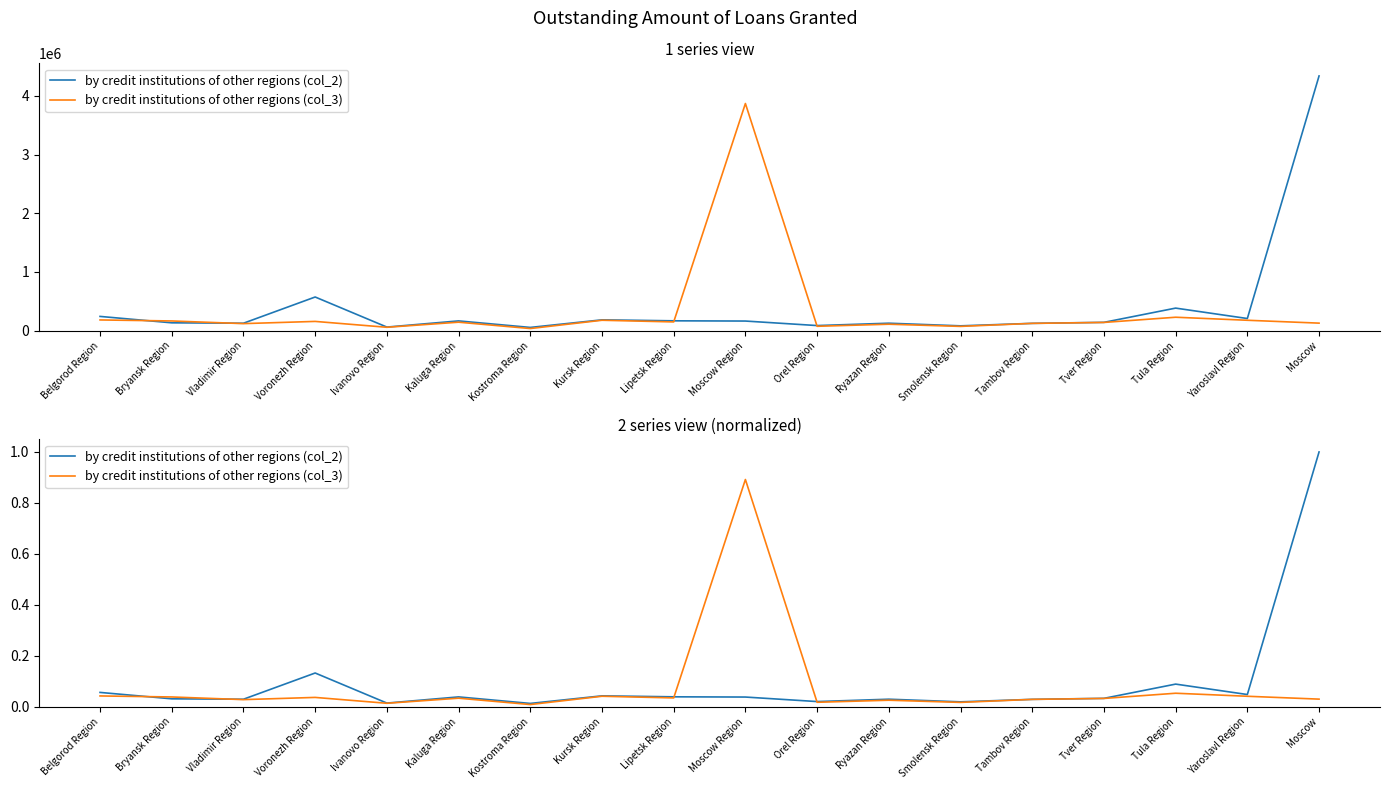

What is the label of the 10th point from the right?

Lipetsk Region